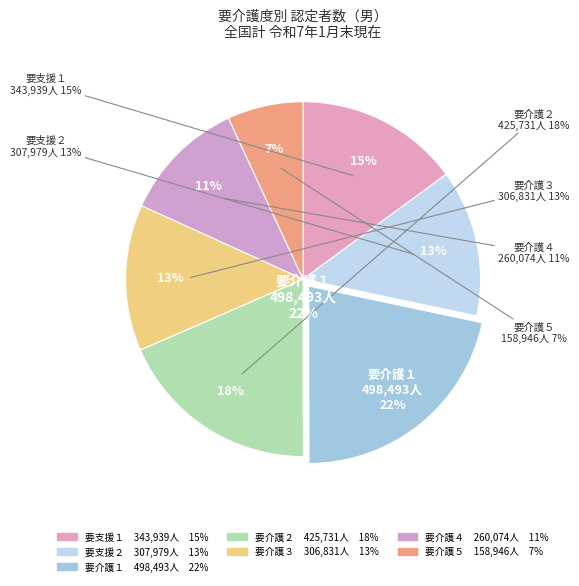

What is the ratio of the value at 要介護３ to the value at 要支援１?

0.9